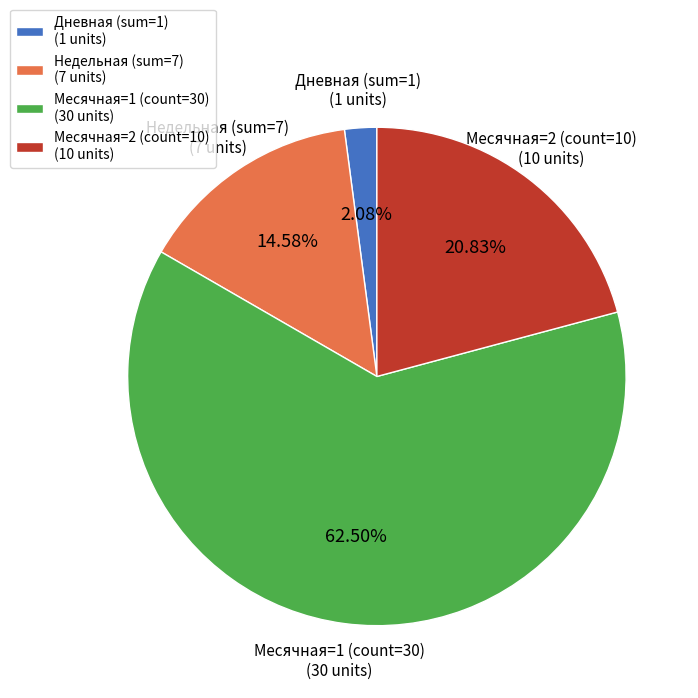

To the nearest percent, what is the average slice percentage?

25%